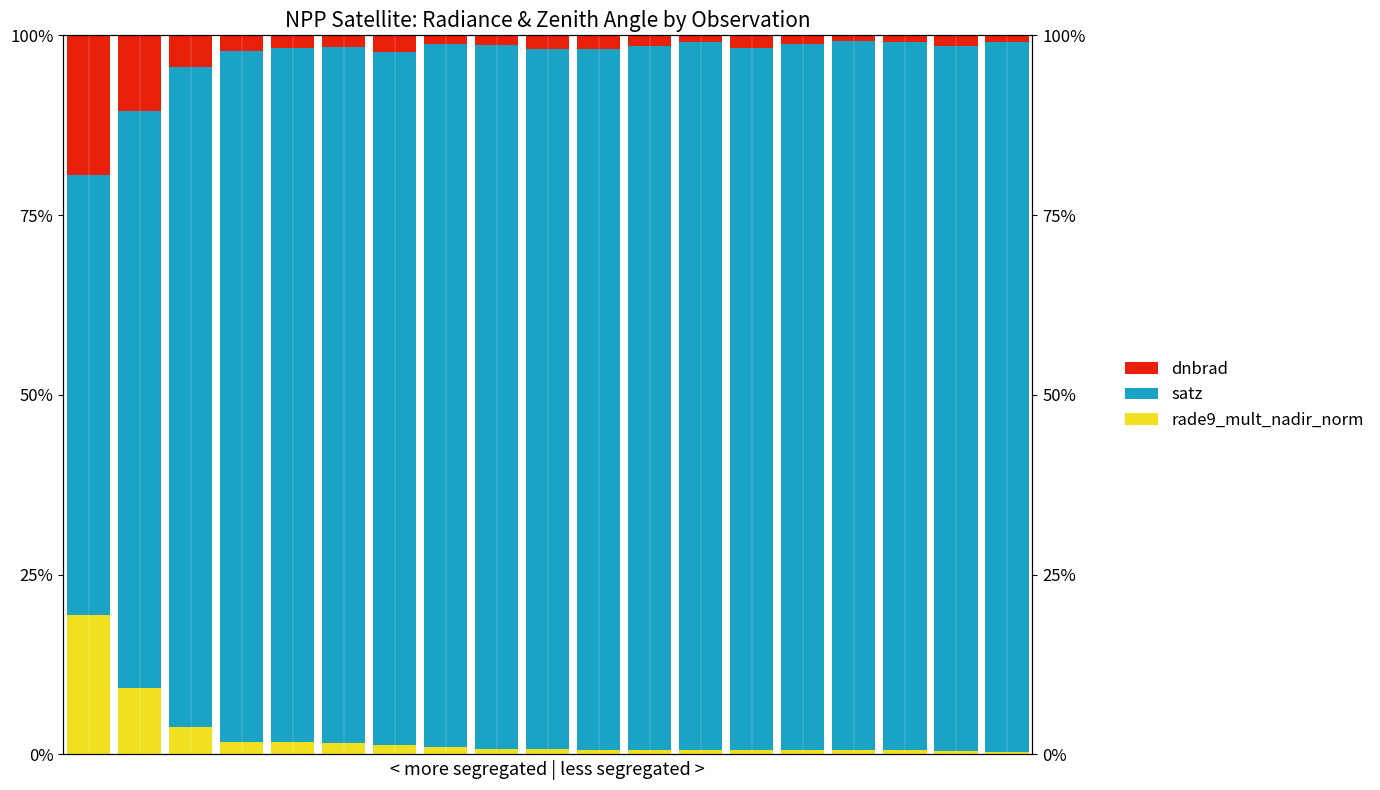

Is the value of dnbrad at 5 greater than the value of rade9_mult_nadir_norm at 18?

Yes